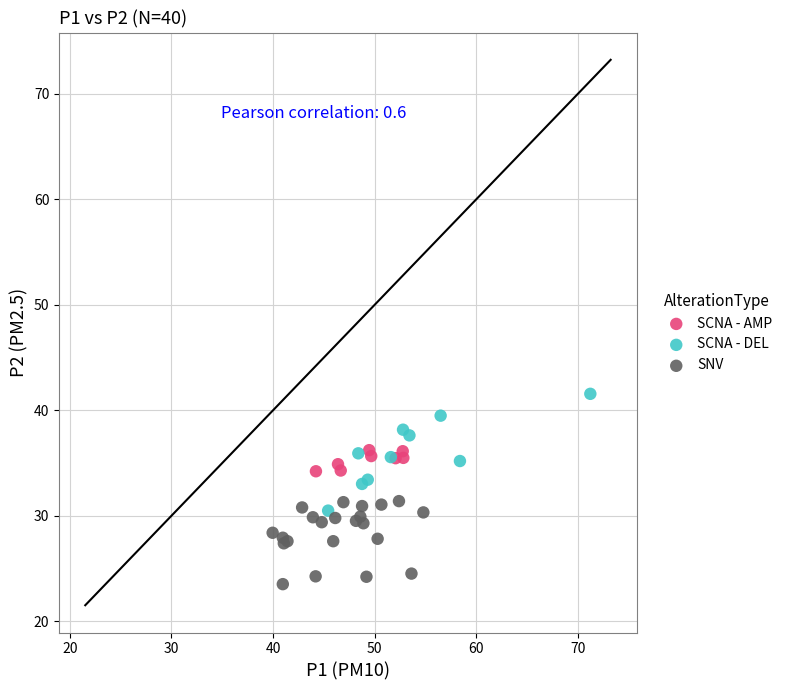

Which series reaches the minimum Y coordinate?

SNV